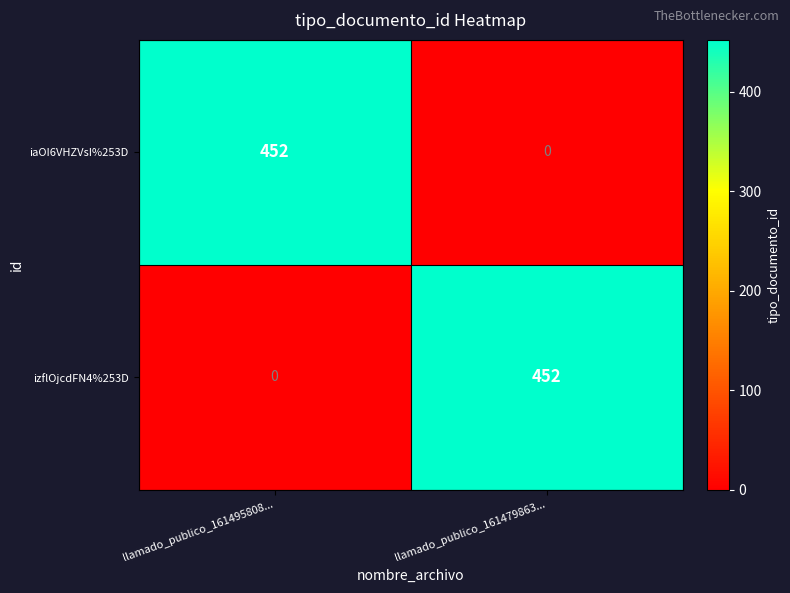

Reading right to left, extract all data points from this chart.

iaOI6VHZVsI%253D: llamado_publico_161479863...=0	llamado_publico_161495808...=452
izflOjcdFN4%253D: llamado_publico_161479863...=452	llamado_publico_161495808...=0